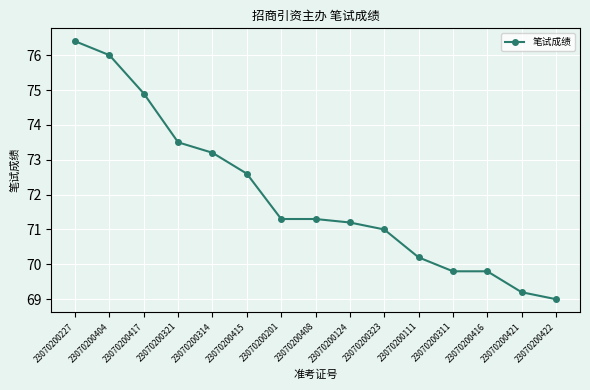

Where is the data nearest to the value 72?

23070200415